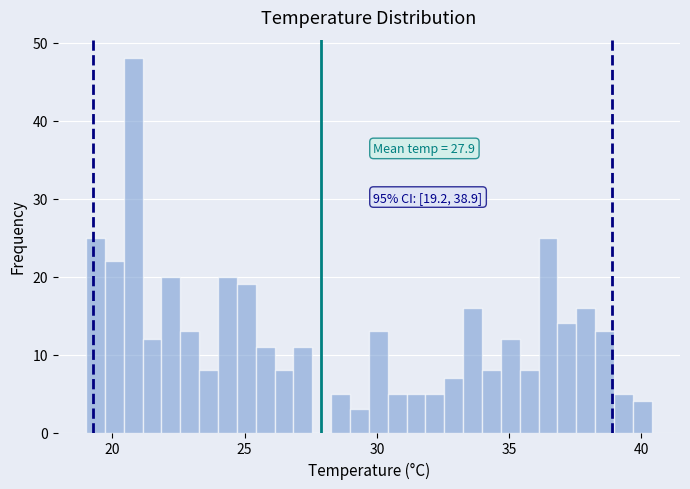

Around what value on the x-axis is the tallest bar? Give the approximate position of its centre, as read against the axis.

21.0